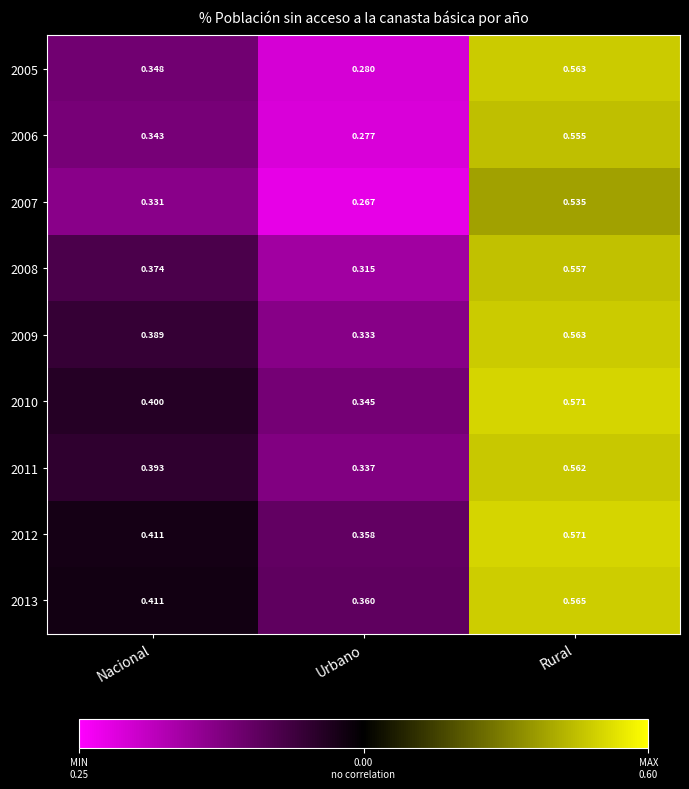

List the labels in order of 2013 value, smallest first.

Urbano, Nacional, Rural